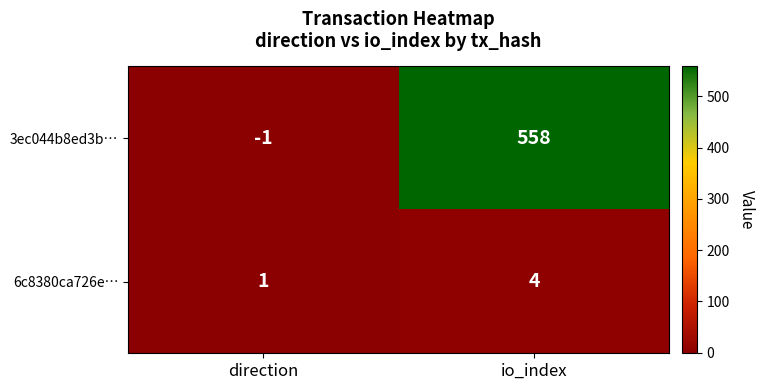

At which label is 3ec044b8ed3b… closest to 278?

direction